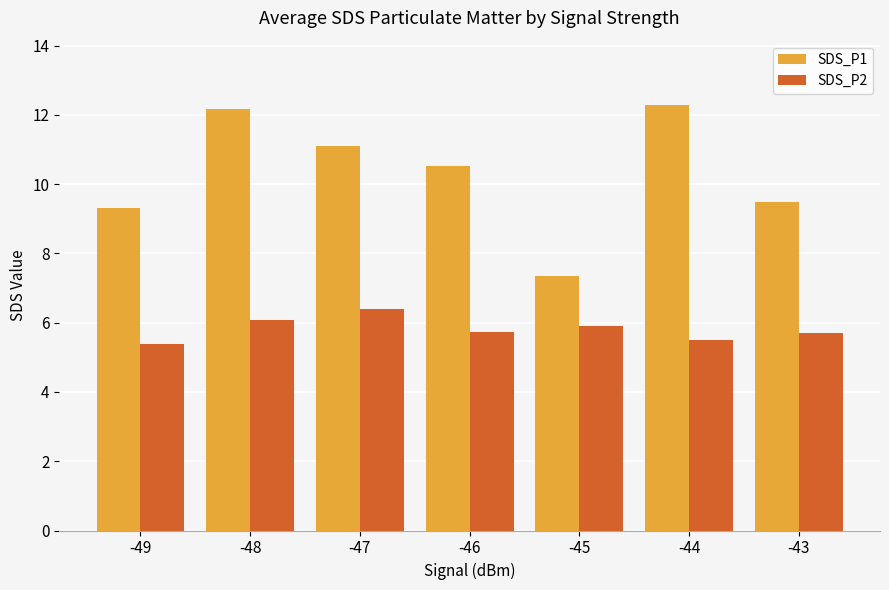

What is the approximate value of SDS_P1 at -47?

11.1